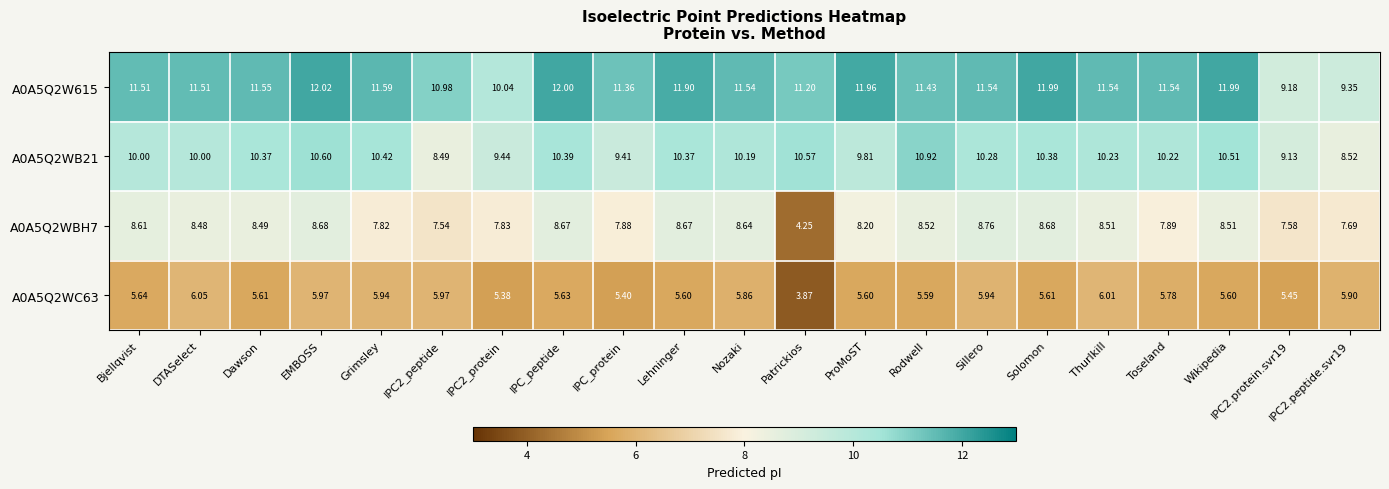

Rank the series by their maximum value, from lowest to highest.

A0A5Q2WC63, A0A5Q2WBH7, A0A5Q2WB21, A0A5Q2W615